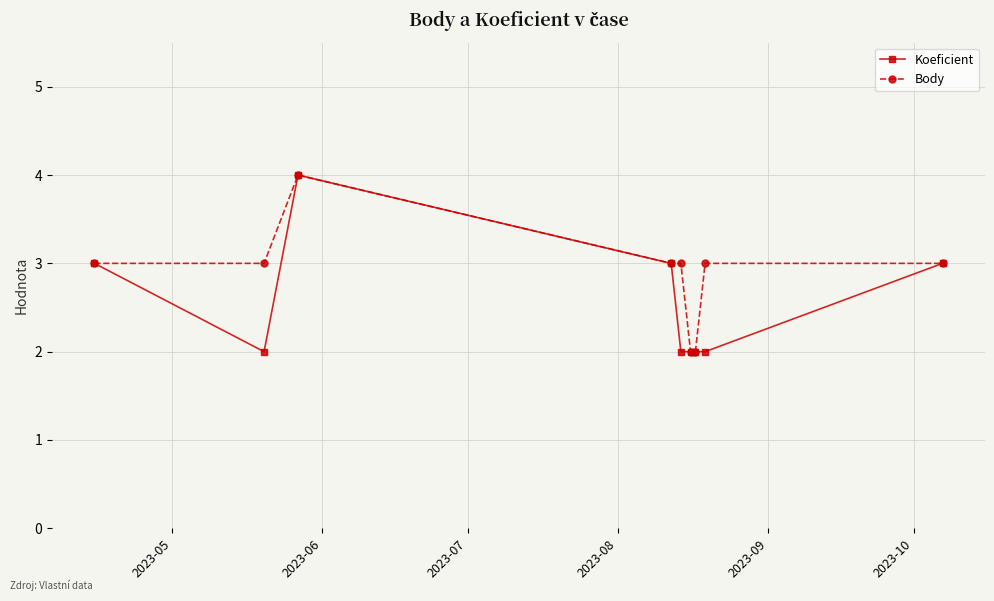

True or false: Koeficient has more than 0 interior local peaks.

True